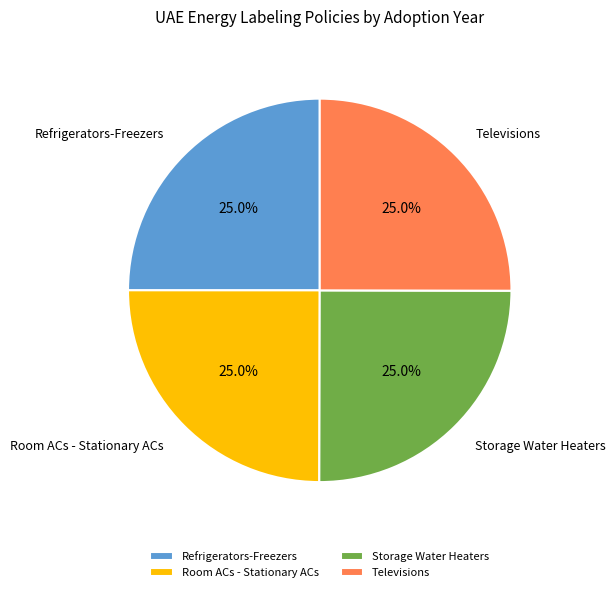

Combined, what portion of the pie is Storage Water Heaters and Televisions?

50.0%